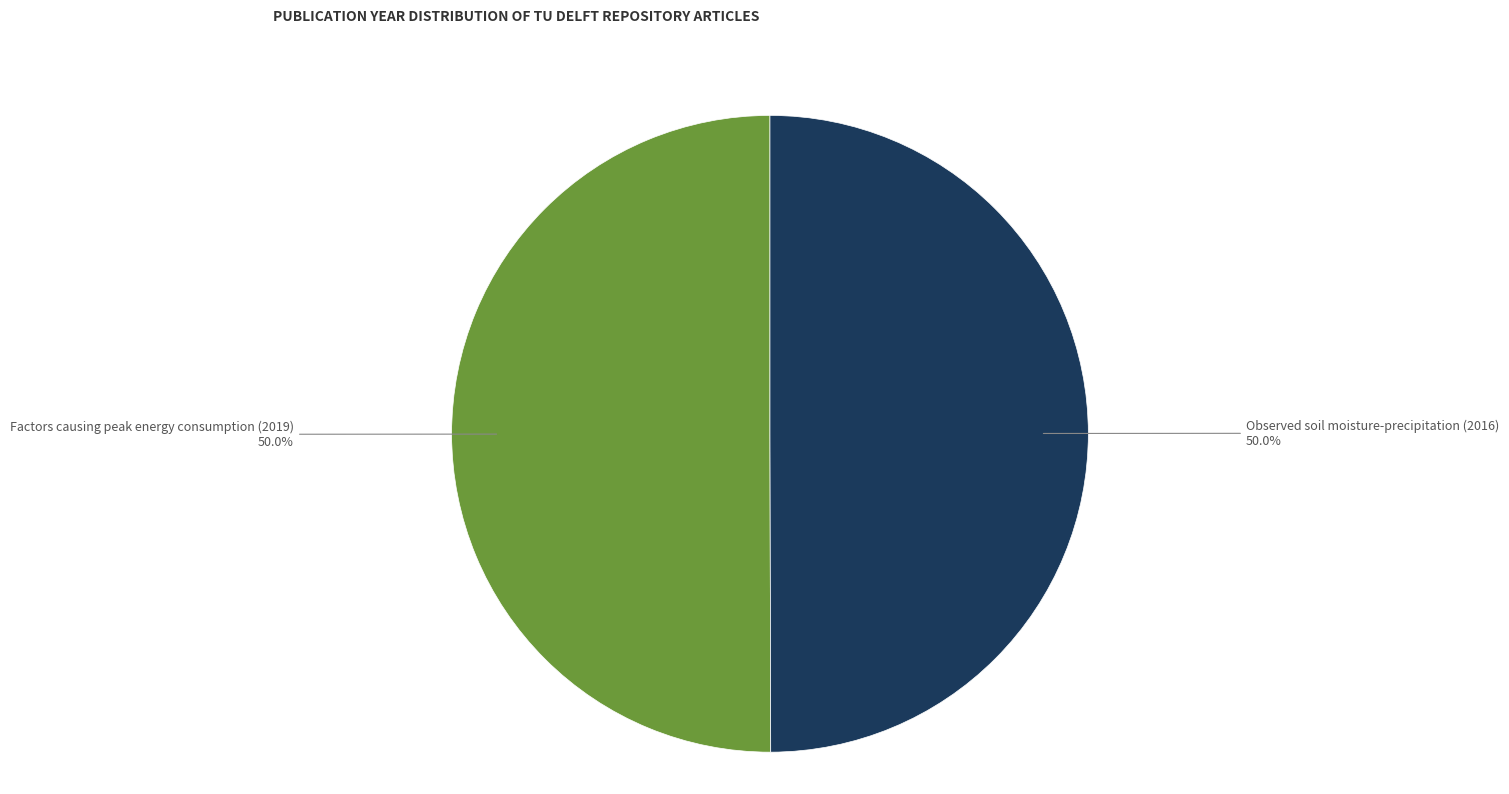

Do Factors causing peak energy consumption (2019) and Observed soil moisture-precipitation (2016) together represent more than half of the pie?

Yes